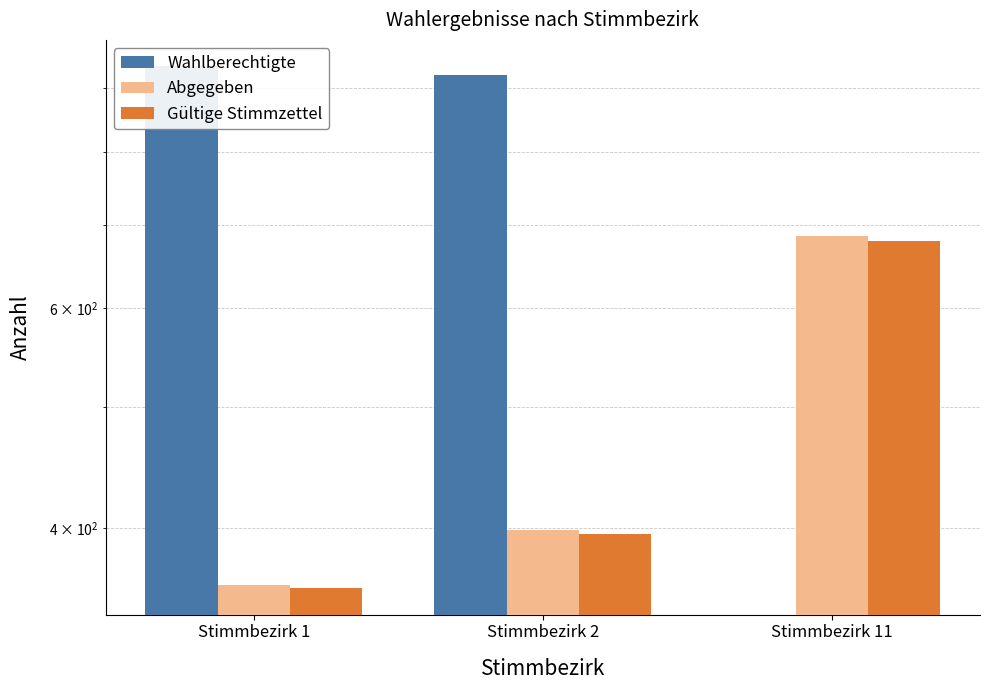

What is the difference between the highest and lowest values at Stimmbezirk 2?

526